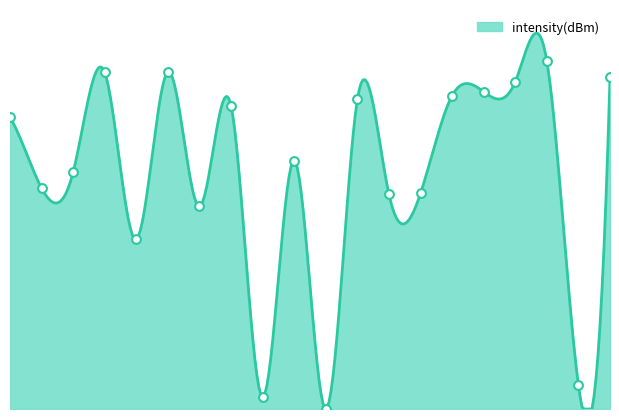

What is the change in value from 4 to 30?

+4.0